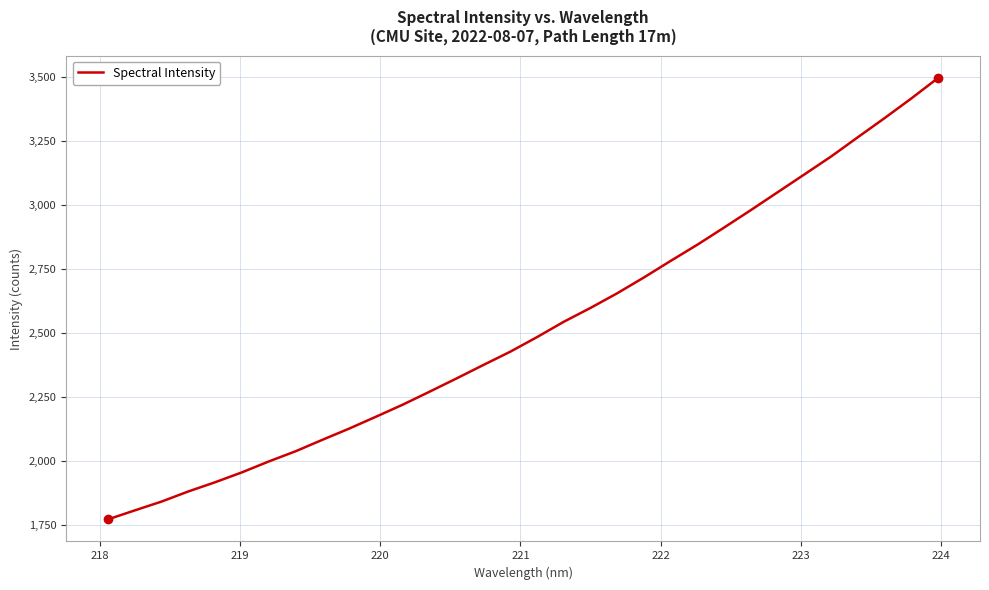

What is the difference between the maximum and minimum values?

1724.0